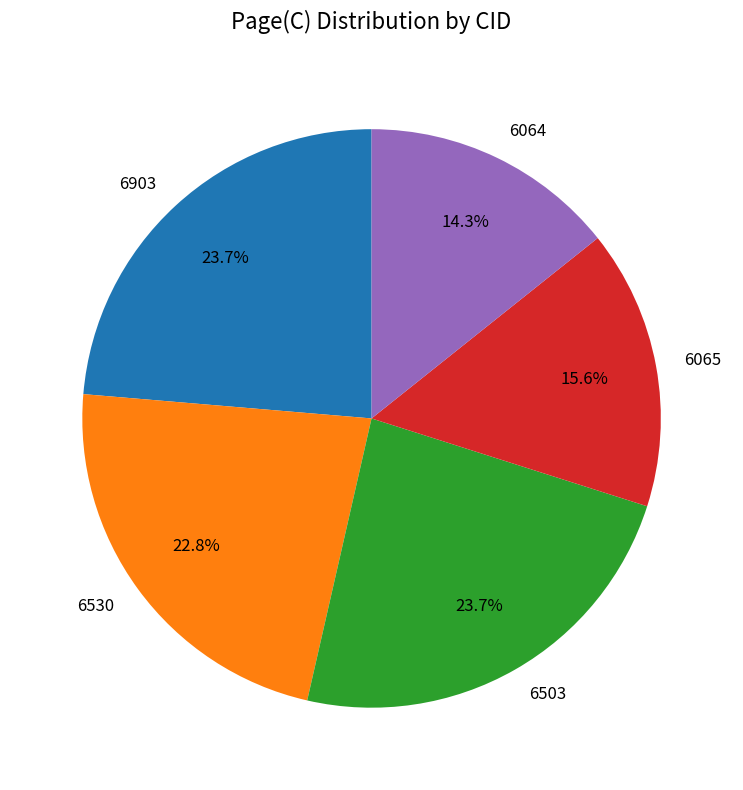

What portion of the pie excludes 6064?

85.7%